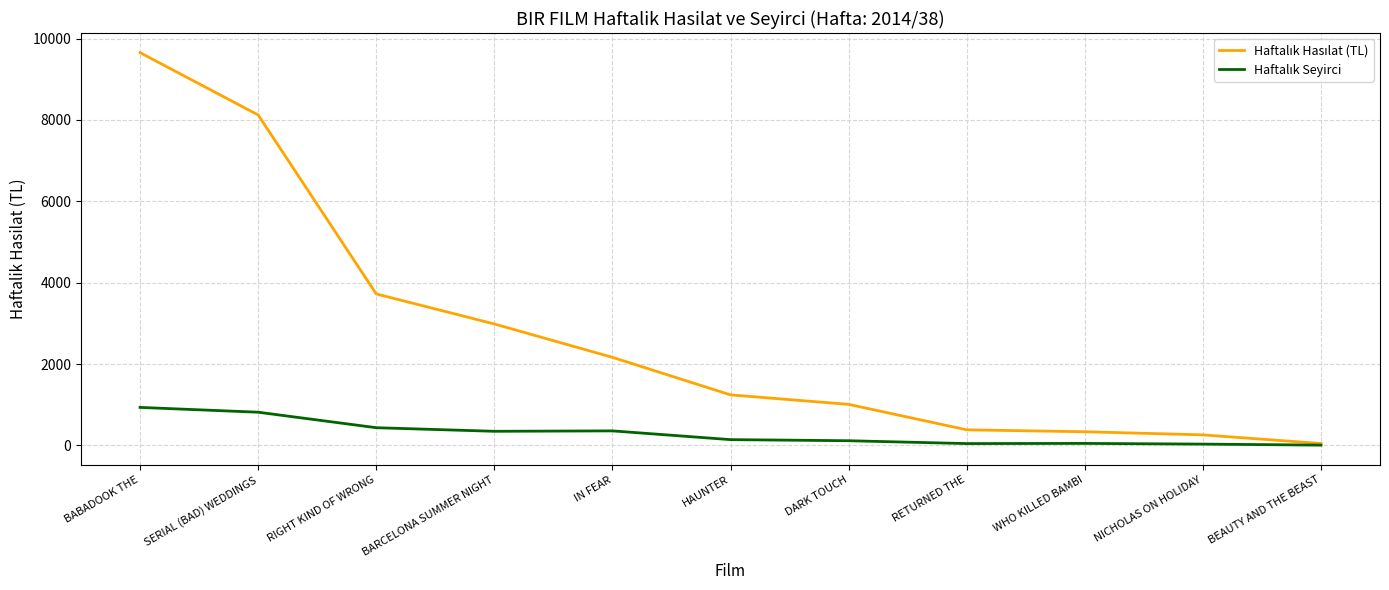

Which label corresponds to the largest value in the chart?

BABADOOK THE